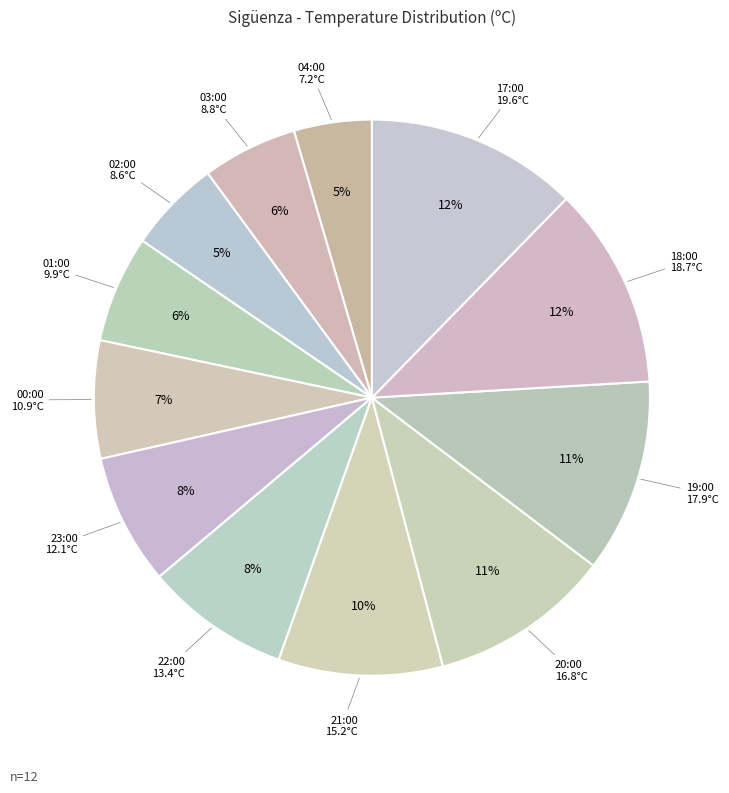

Count the number of slices in the pie.

12